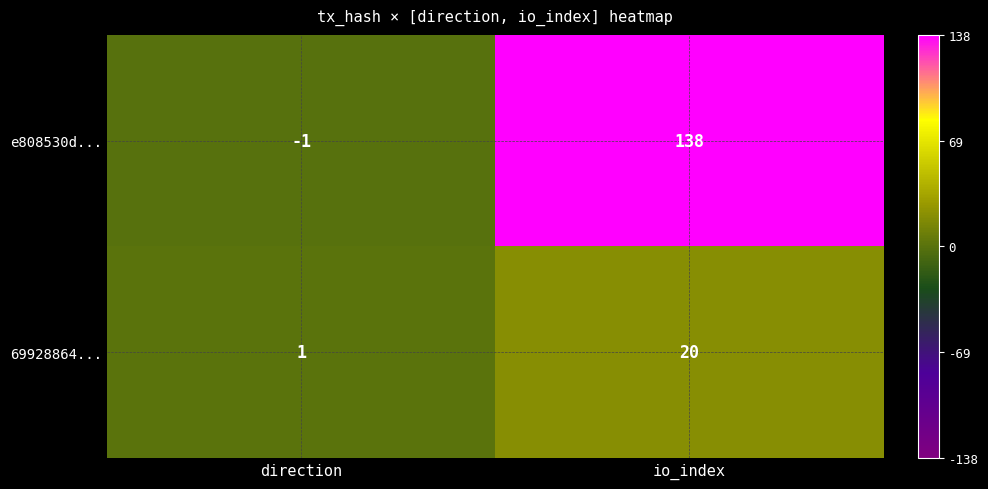

At how many categories does at least one series exceed 88?

1